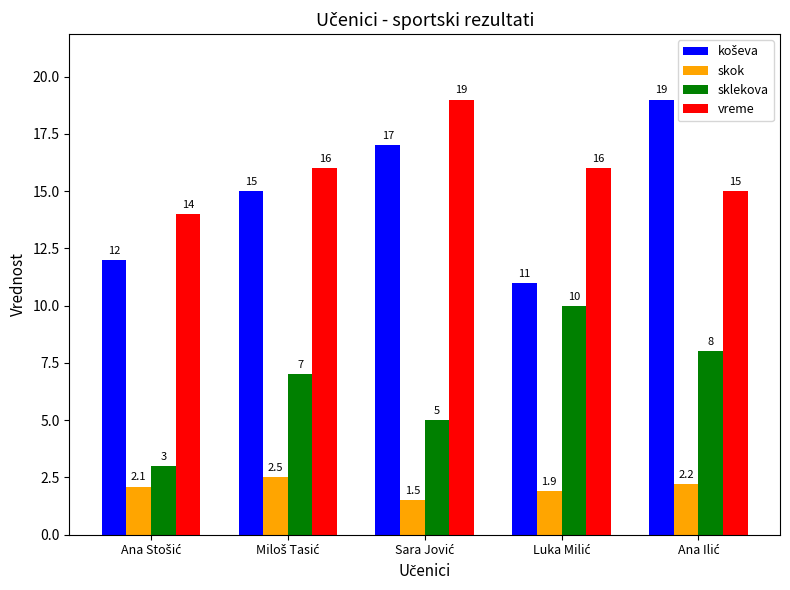

What is the value of the sklekova bar at the 3rd from the left?

5.0